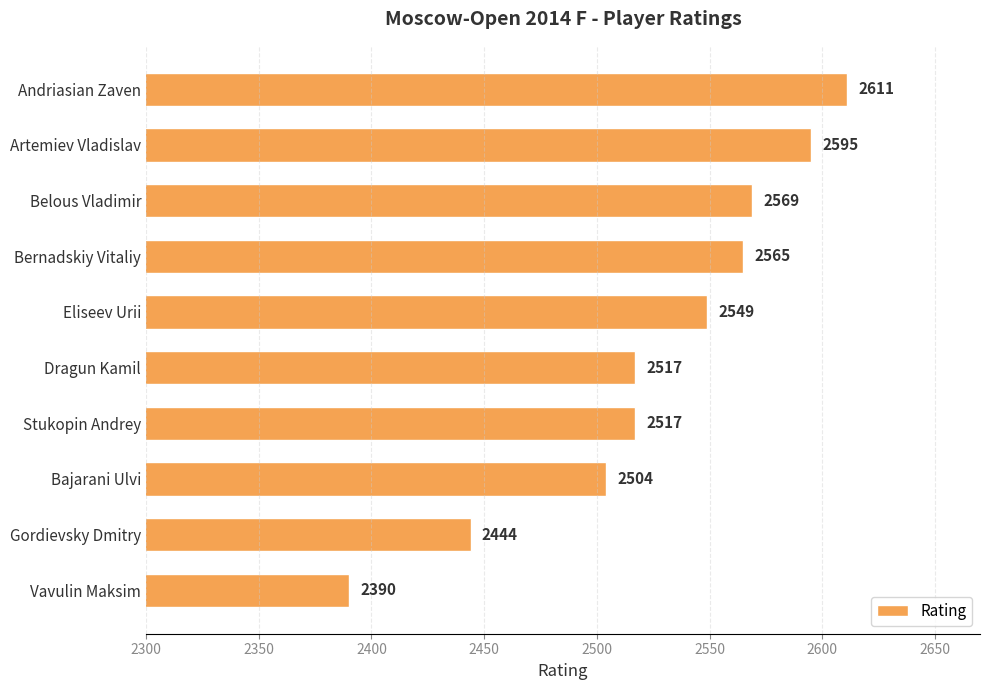

Which category has the lowest value across all series?

Vavulin Maksim